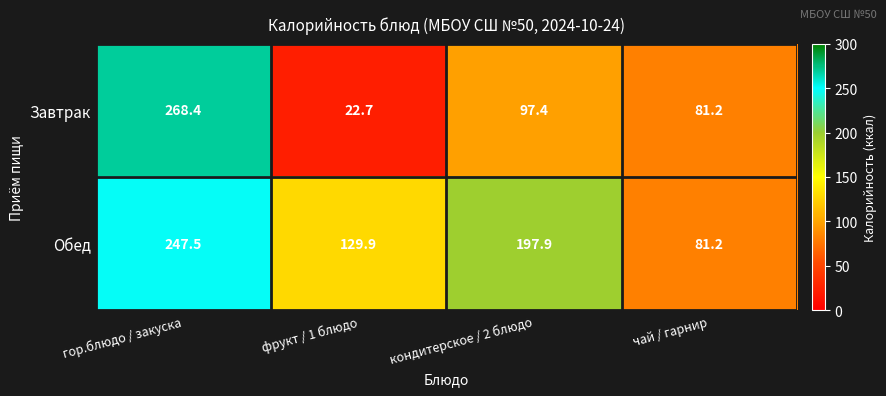

Which category has the highest value across all series?

гор.блюдо / закуска